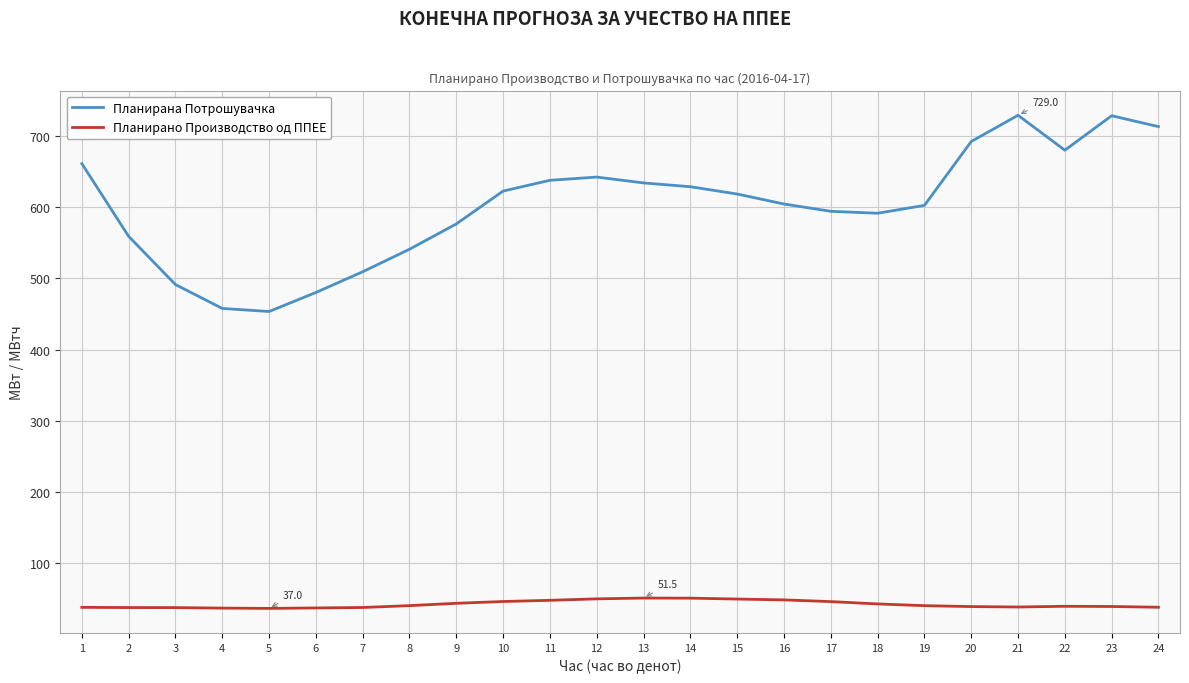

At 3, list the series in order from largest to smallest.

Планирана Потрошувачка, Планирано Производство од ППЕЕ